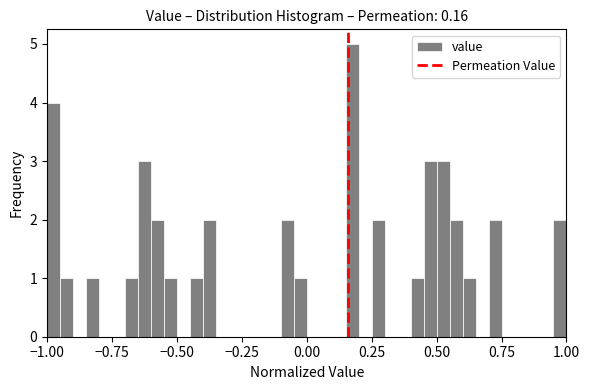

Read against the x-axis, roughly where is the centre of the tallest bar?

0.20